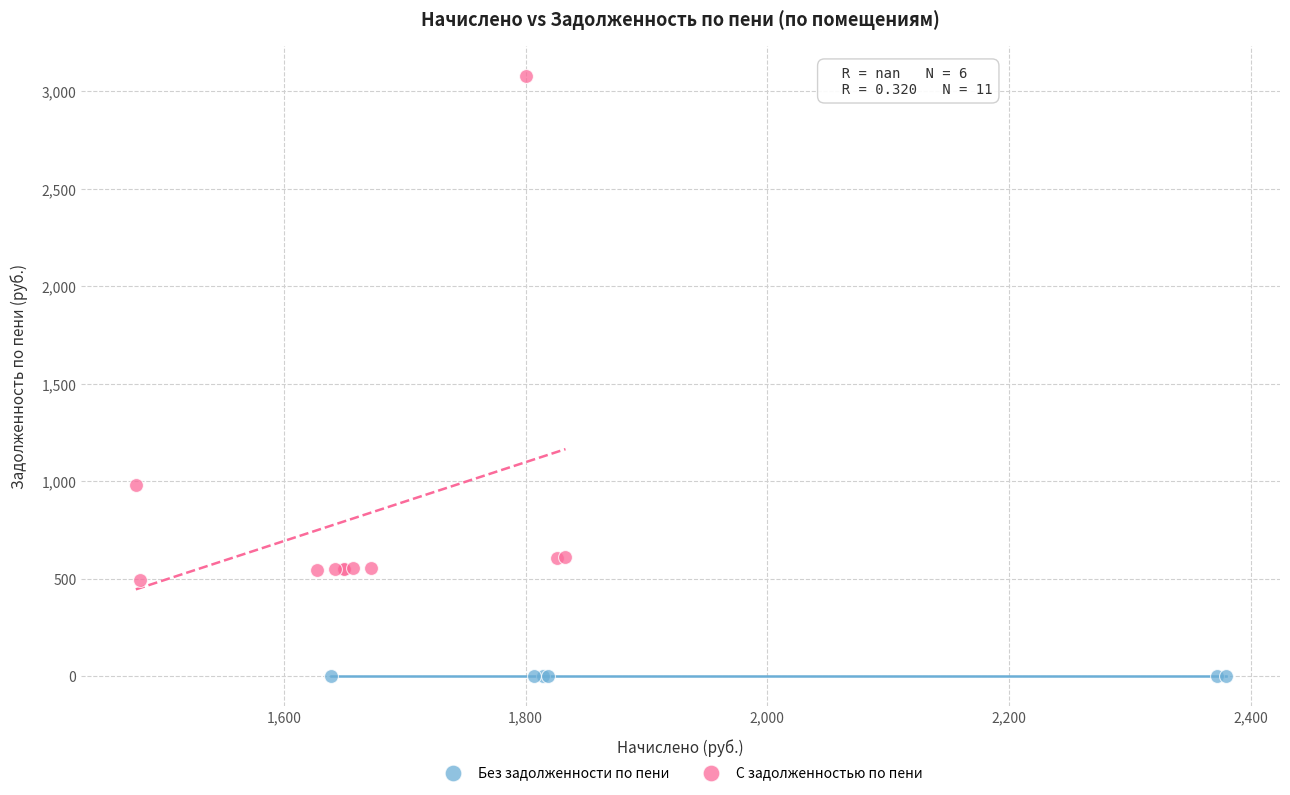

Which series reaches the maximum Y coordinate?

С задолженностью по пени